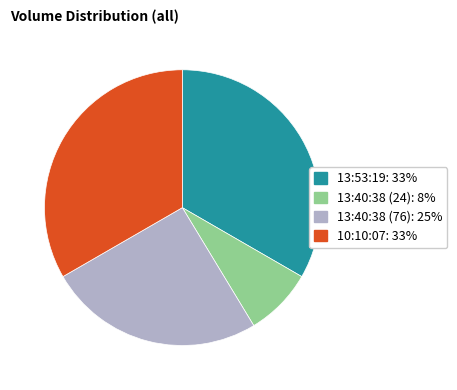

Combined, do 13:40:38 (24) and 13:53:19 account for over 50%?

No